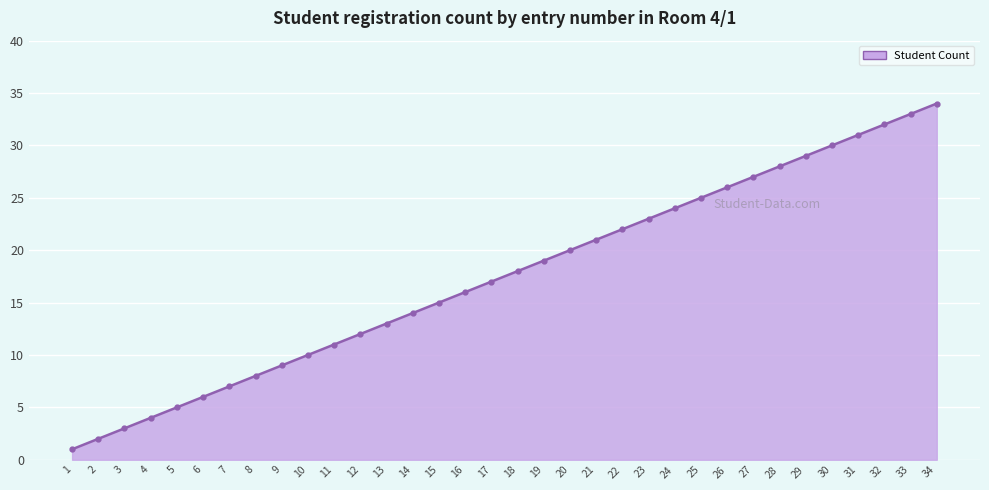

The chart shows a value of 29 at 29. True or false?

True